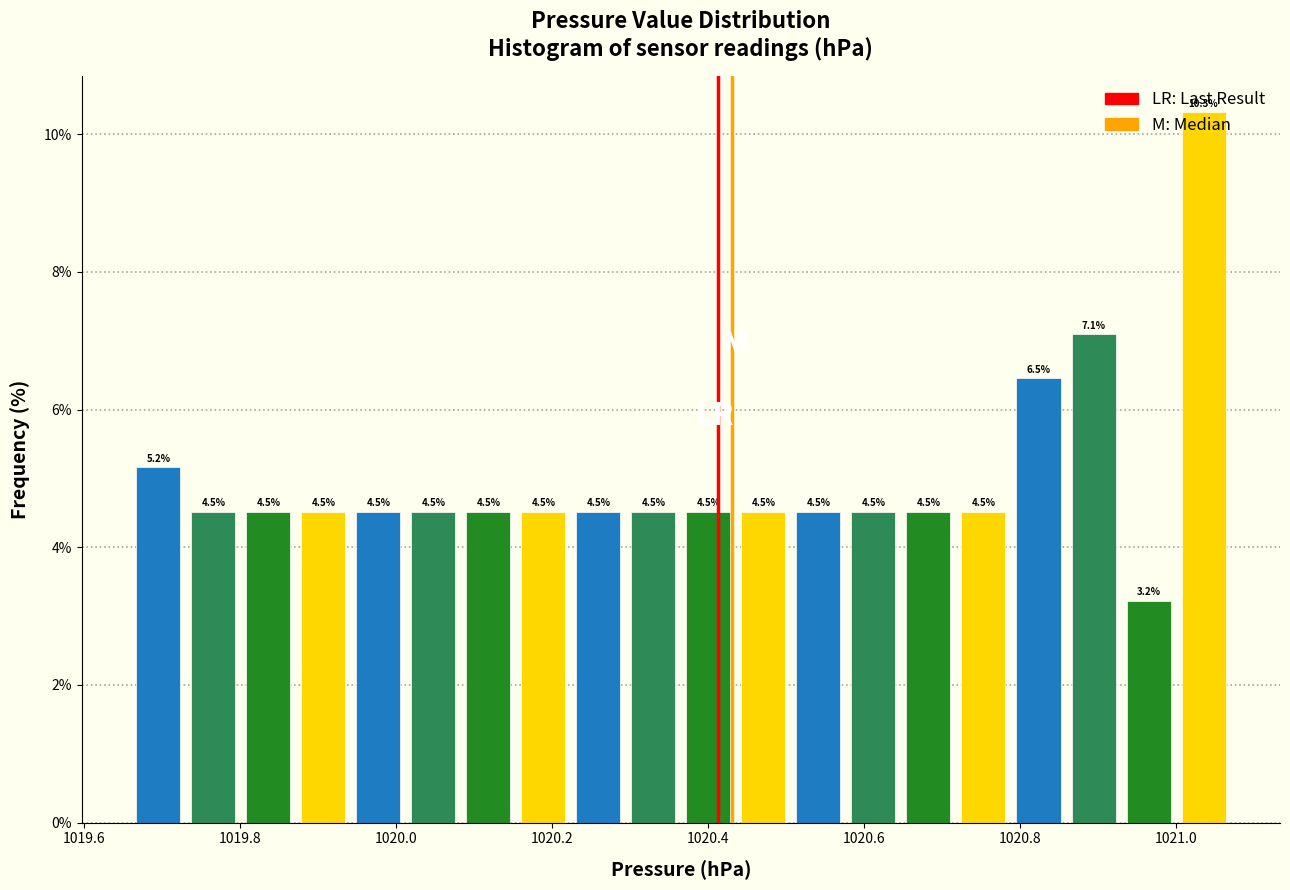

Read against the x-axis, roughly where is the centre of the tallest bar?

1021.04